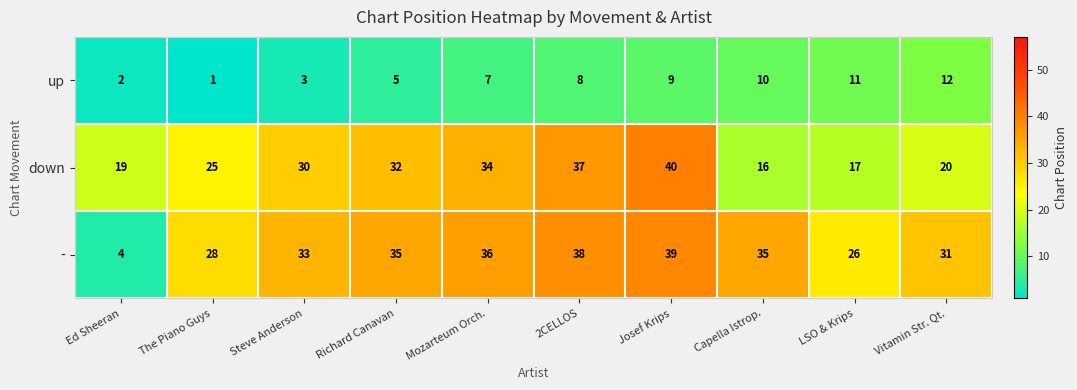

What is the spread (max minus min) of values at 2CELLOS?

30